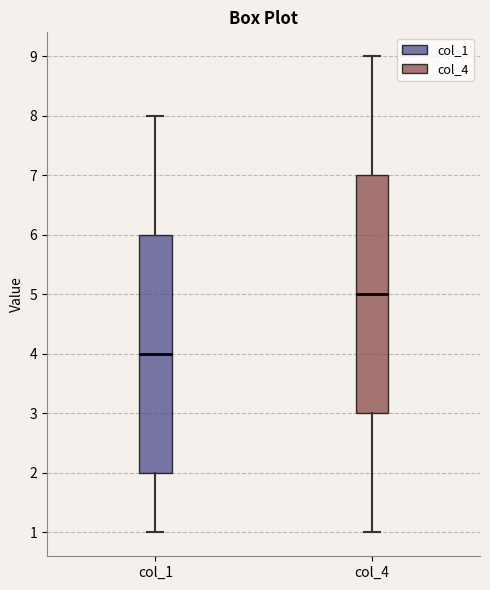

Where is the lower edge of the box for col_1 on the y-axis? The values are not printed on the chart, so give them approximately, as read against the axis.

2